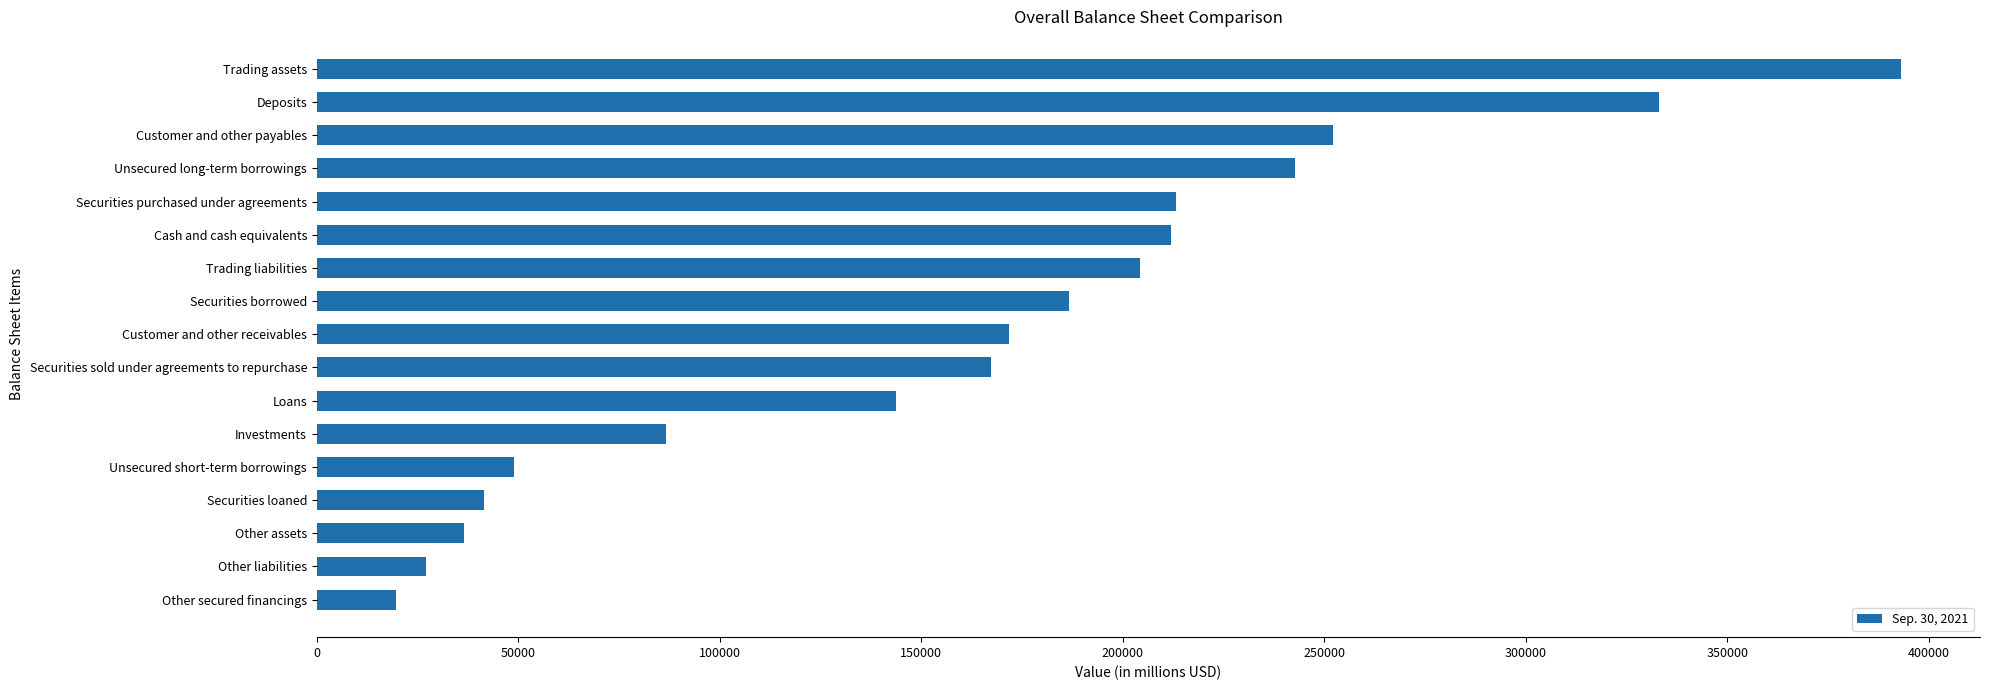

Approximately how many times larger is the value at Securities borrowed compared to Loans?

1.3